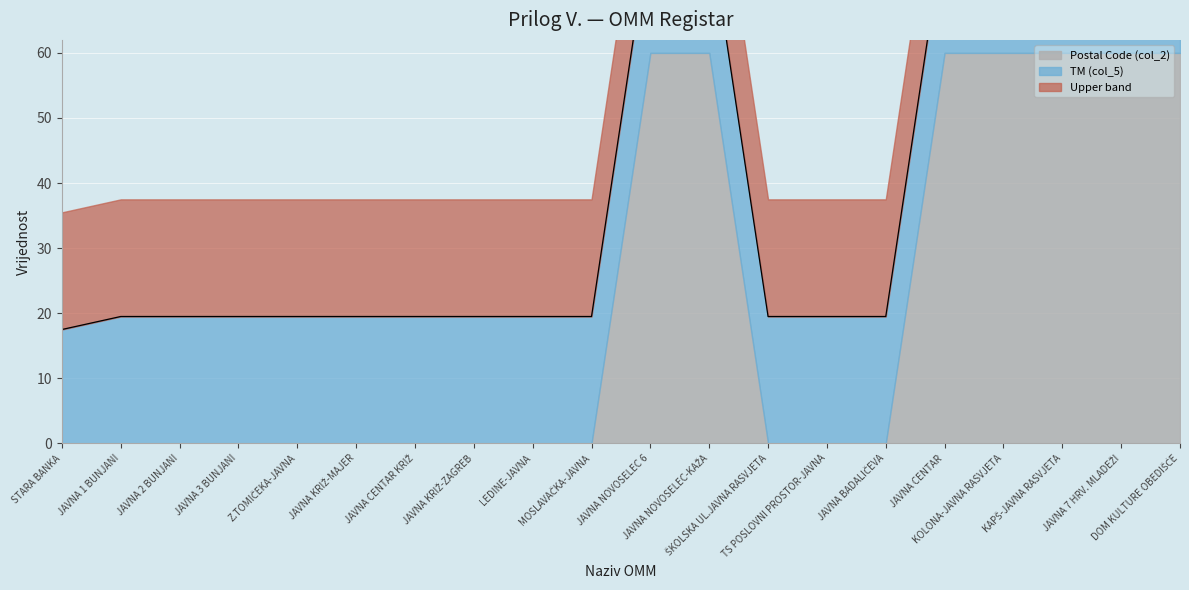

List the labels in order of value, largest first.

JAVNA NOVOSELEC 6, JAVNA NOVOSELEC-KAŽA, JAVNA CENTAR, KOLONA-JAVNA RASVJETA, KAPŠ-JAVNA RASVJETA, JAVNA 7 HRV. MLADEŽI, DOM KULTURE OBEDIŠĆE, JAVNA 1 BUNJANI, JAVNA 2 BUNJANI, JAVNA 3 BUNJANI, Z.TOMIČEKA-JAVNA, JAVNA KRIŽ-MAJER, JAVNA CENTAR KRIŽ, JAVNA KRIŽ-ZAGREB, LEDINE-JAVNA, MOSLAVAČKA-JAVNA, ŠKOLSKA UL.JAVNA RASVJETA, TS POSLOVNI PROSTOR-JAVNA, JAVNA BADALIČEVA, STARA BANKA